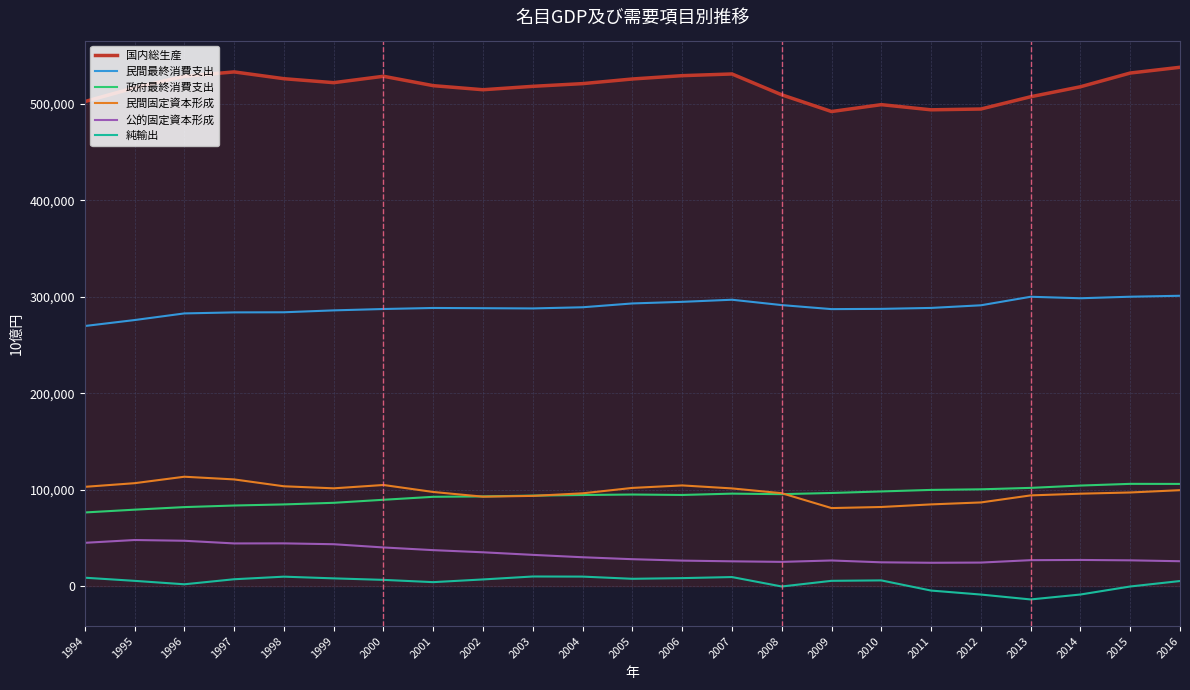

What is the difference between the highest and lowest values at 1996?

526777.1